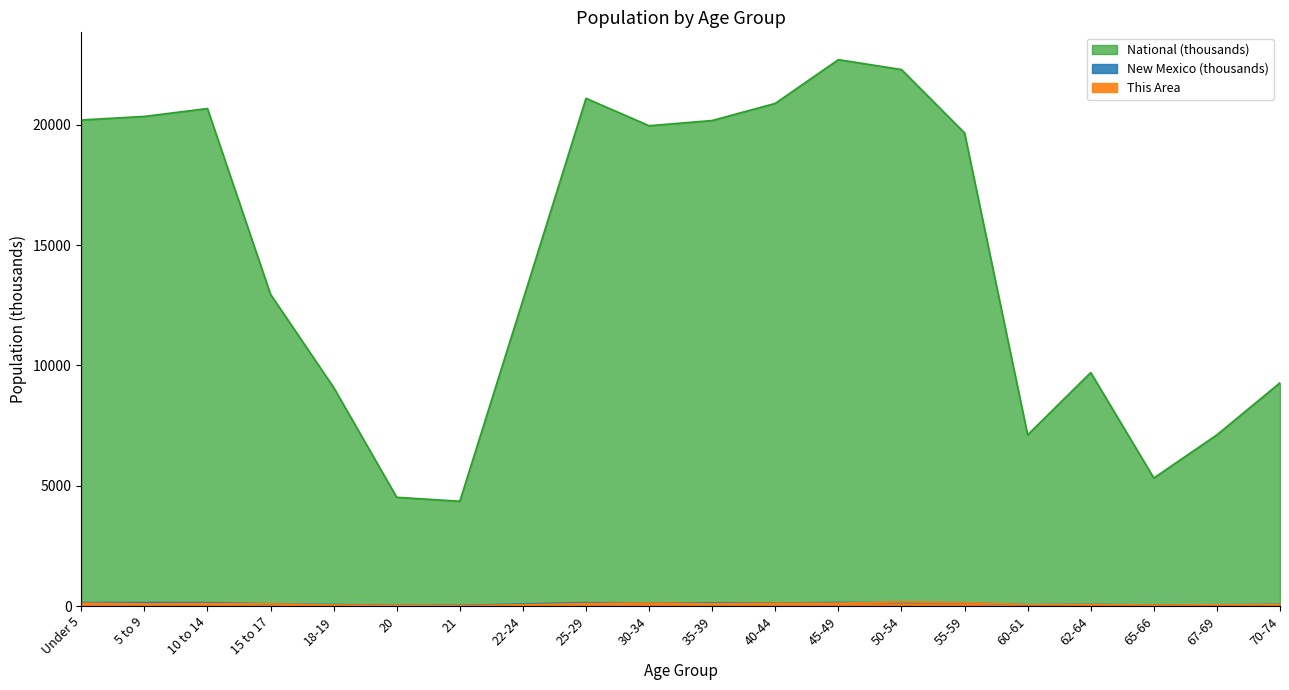

Reading right to left, list all the values displayed in this chart.

This Area: 63.0	51.0	36.0	63.0	56.0	139.0	174.0	114.0	113.0	92.0	124.0	103.0	51.0	15.0	25.0	41.0	88.0	101.0	94.0	115.0
New Mexico: 65.9	50.0	37.9	68.9	51.2	136.8	147.2	144.8	125.2	123.3	127.6	139.7	84.2	28.2	29.9	61.2	88.7	141.7	143.3	145.0
National: 9278.2	7115.4	5319.9	9704.2	7113.7	19664.8	22298.1	22708.6	20891.0	20179.6	19962.1	21101.8	12712.6	4354.3	4519.1	9086.1	12954.3	20677.2	20348.7	20201.4